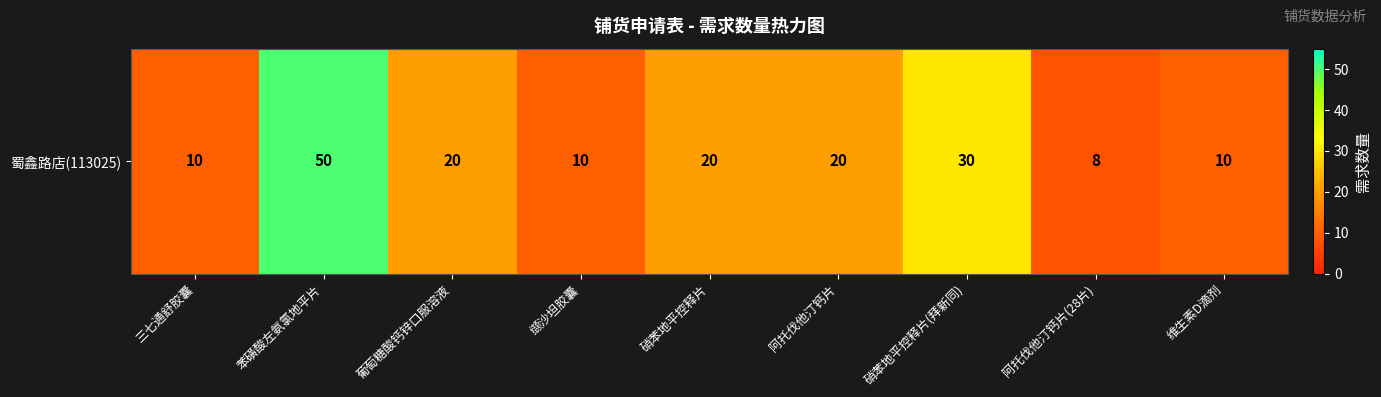

List the labels in order of value, smallest first.

阿托伐他汀钙片(28片), 三七通舒胶囊, 缬沙坦胶囊, 维生素D滴剂, 葡萄糖酸钙锌口服溶液, 硝苯地平控释片, 阿托伐他汀钙片, 硝苯地平控释片(拜新同), 苯磺酸左氨氯地平片